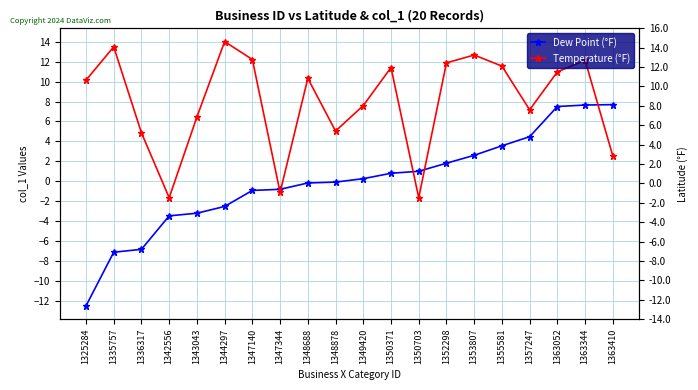

At which category is the sum across all series the highest?

1363344